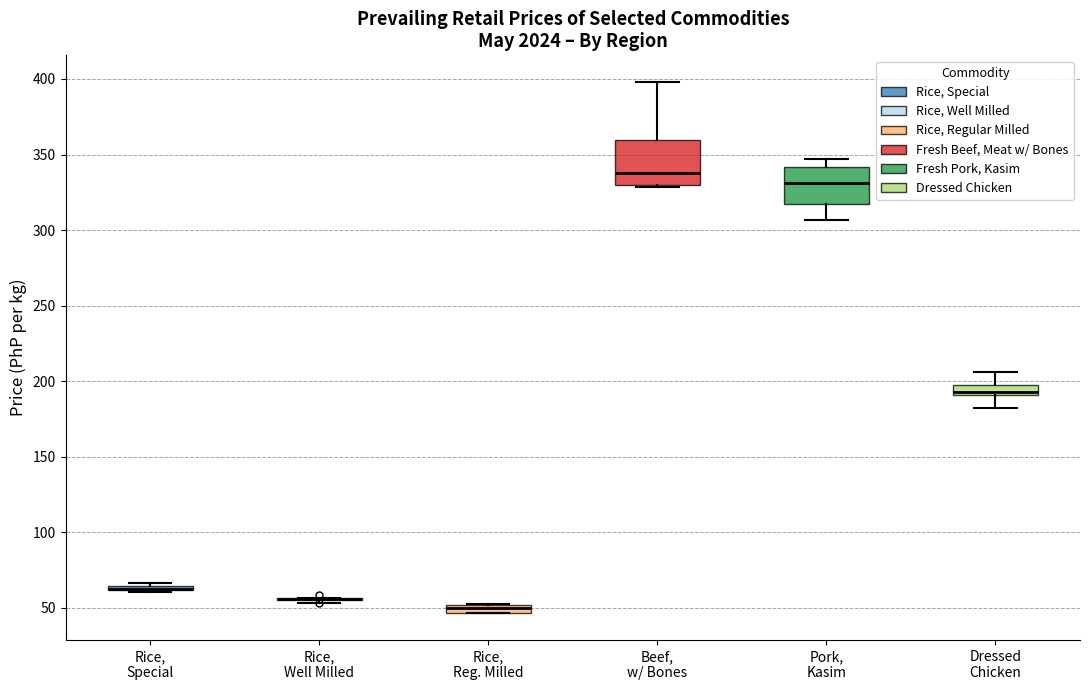

Where does the lower whisker of the box for Pork, Kasim end on the y-axis? The values are not printed on the chart, so give them approximately, as read against the axis.

305